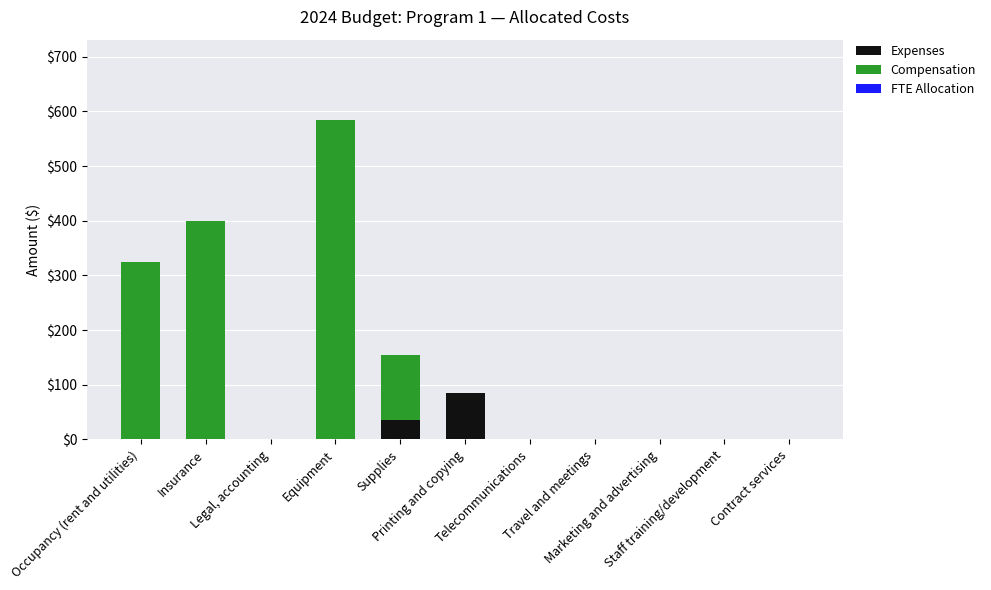

What is the highest value of the Expenses series?

85